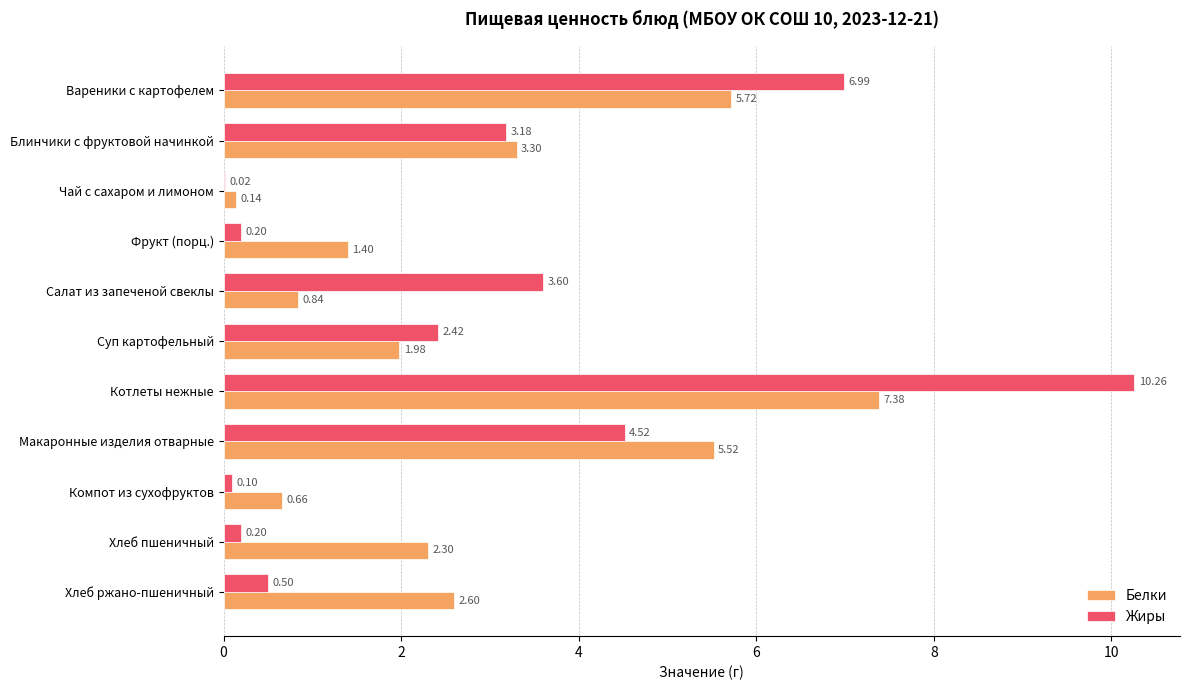

What is the greatest value displayed?

10.3